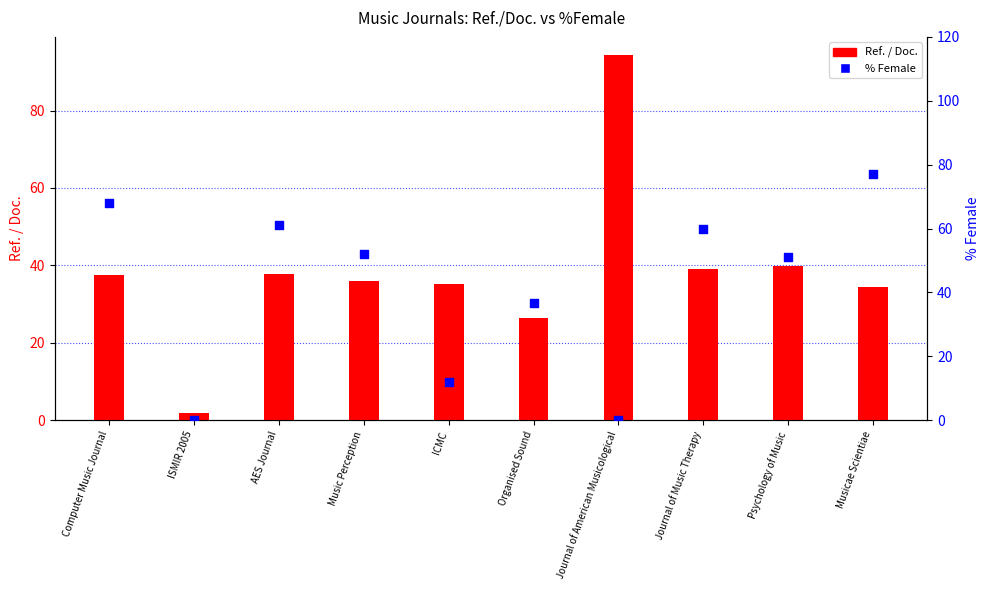

Is the value of % Female at Music Perception greater than the value of Ref. / Doc. at Music Perception?

Yes